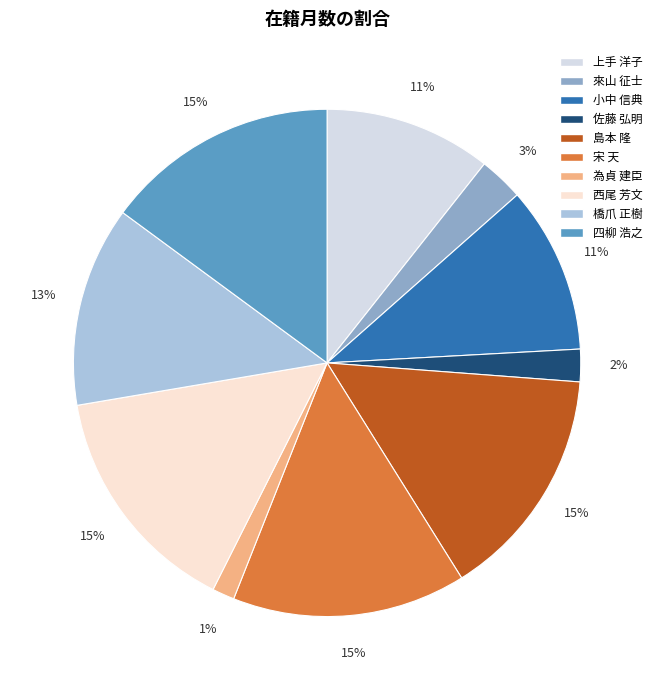

Does any single category account for the majority?

No